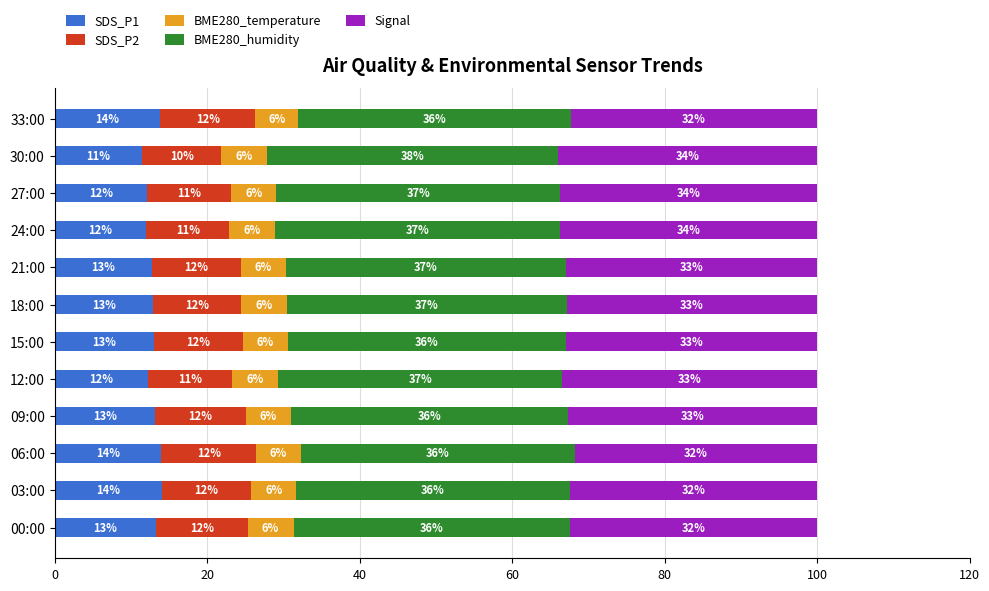

Which category has the lowest value in the SDS_P1 series?

30:00